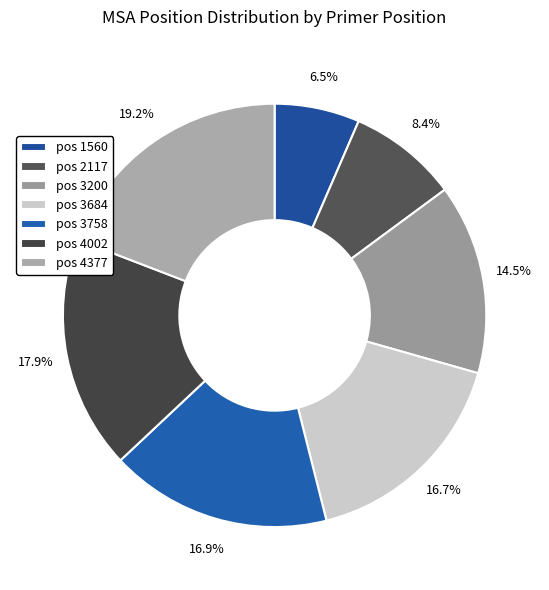

How many slices are in this pie chart?

7